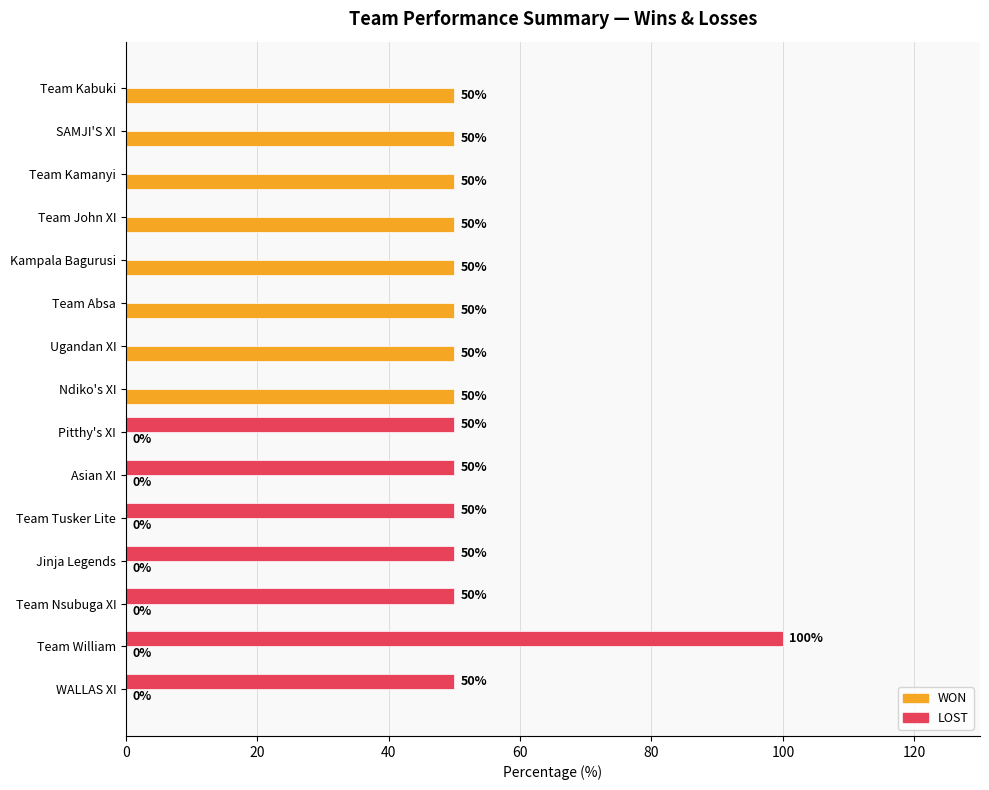

What is the maximum value shown in the chart?

100